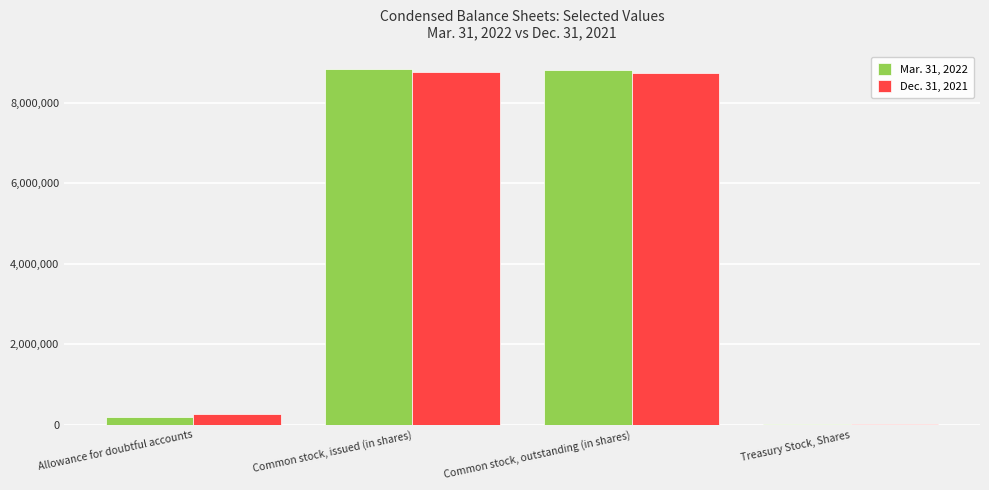

What is the average value of the Mar. 31, 2022 series?

4468851